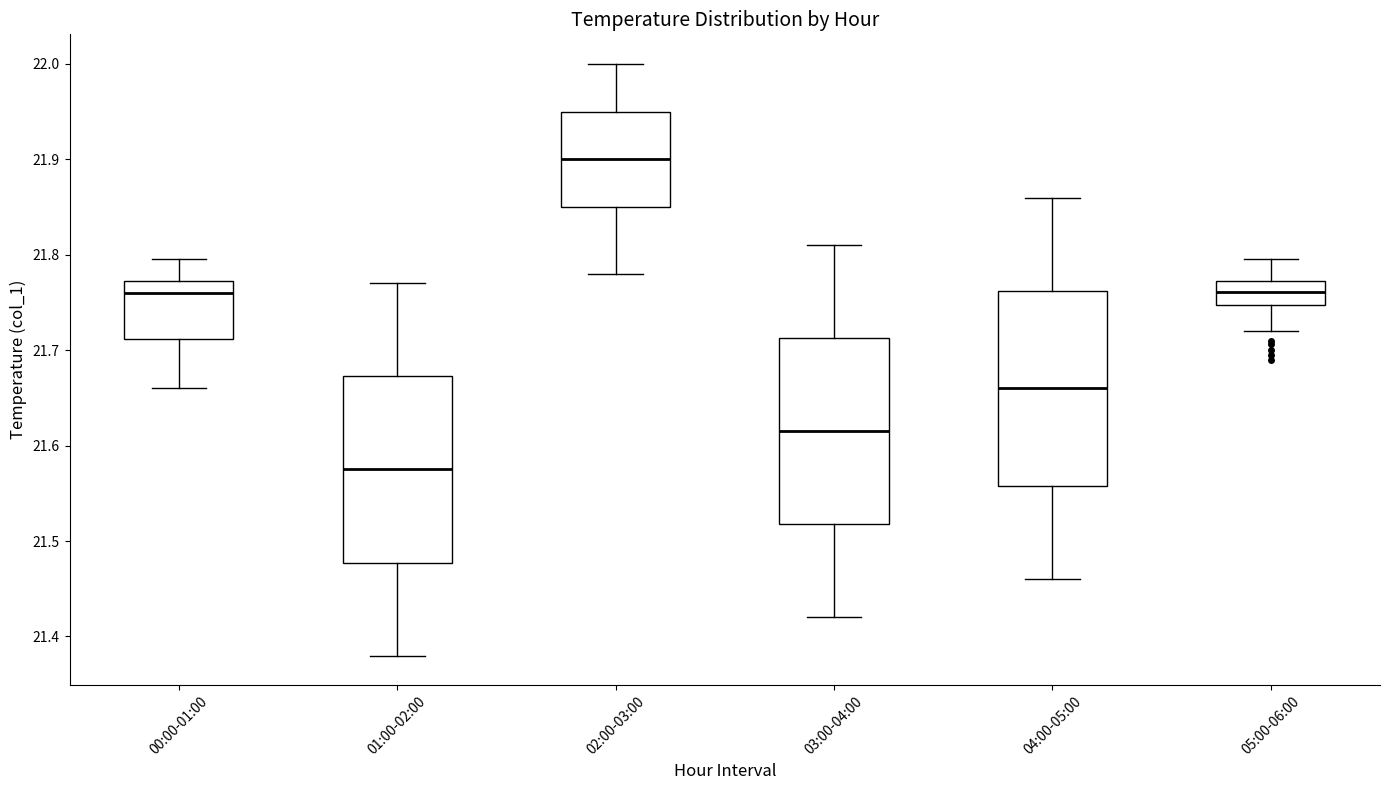

Which box is the tallest, from its lower edge to its upper edge?

04:00-05:00